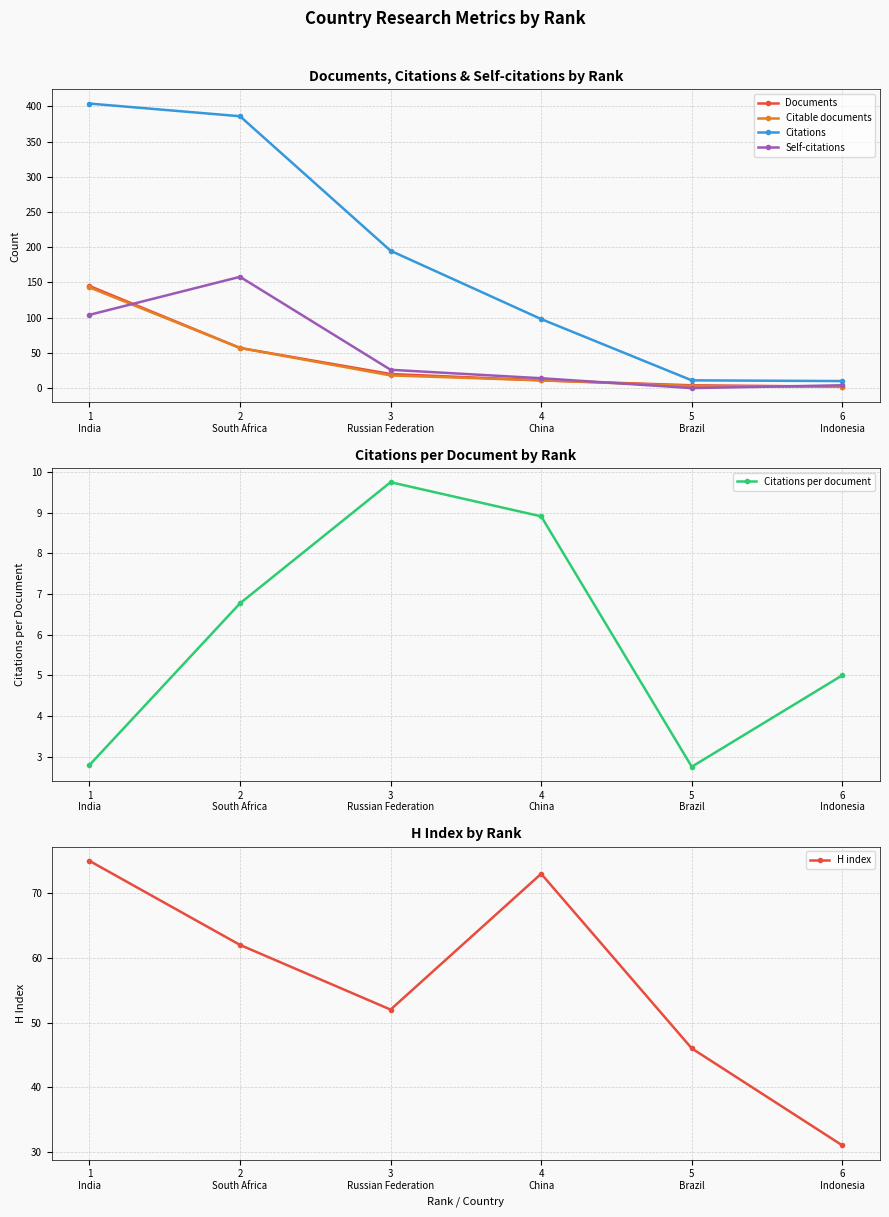

List the labels in order of H index value, largest first.

1
India, 4
China, 2
South Africa, 3
Russian Federation, 5
Brazil, 6
Indonesia